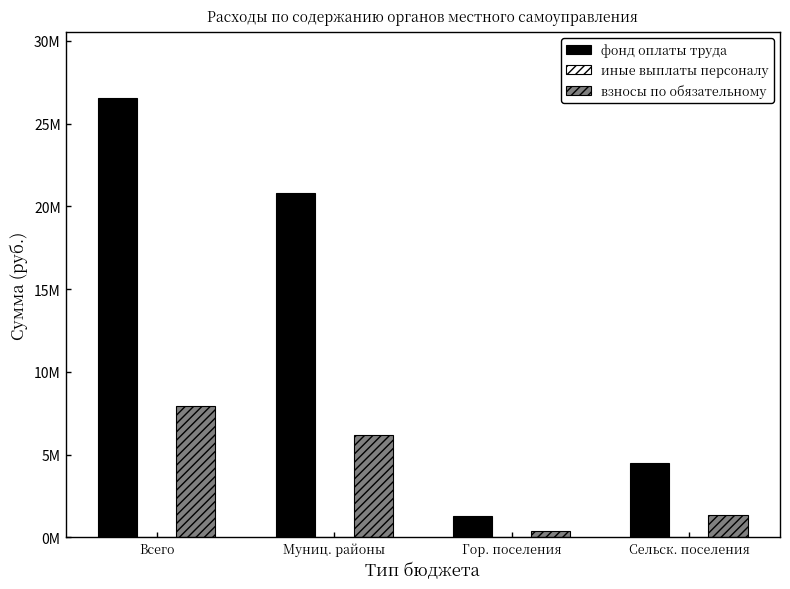

Read the иные выплаты персоналу value at Муниц. районы.

9955.0